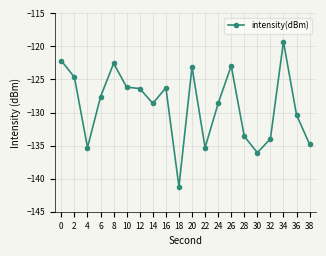

At which category does the data reach its first local peak?

8